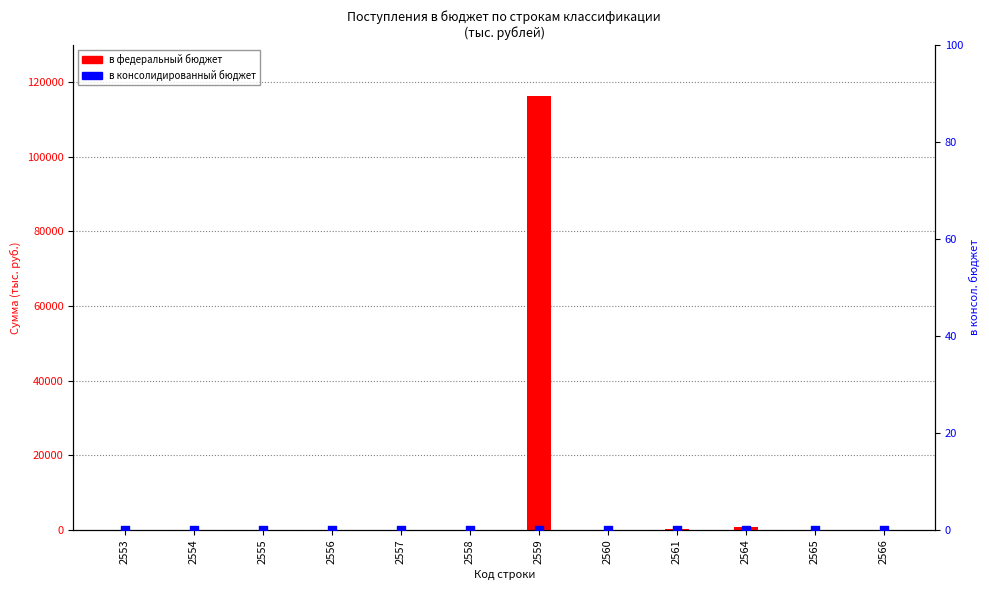

At how many categories does at least one series exceed 29523?

1